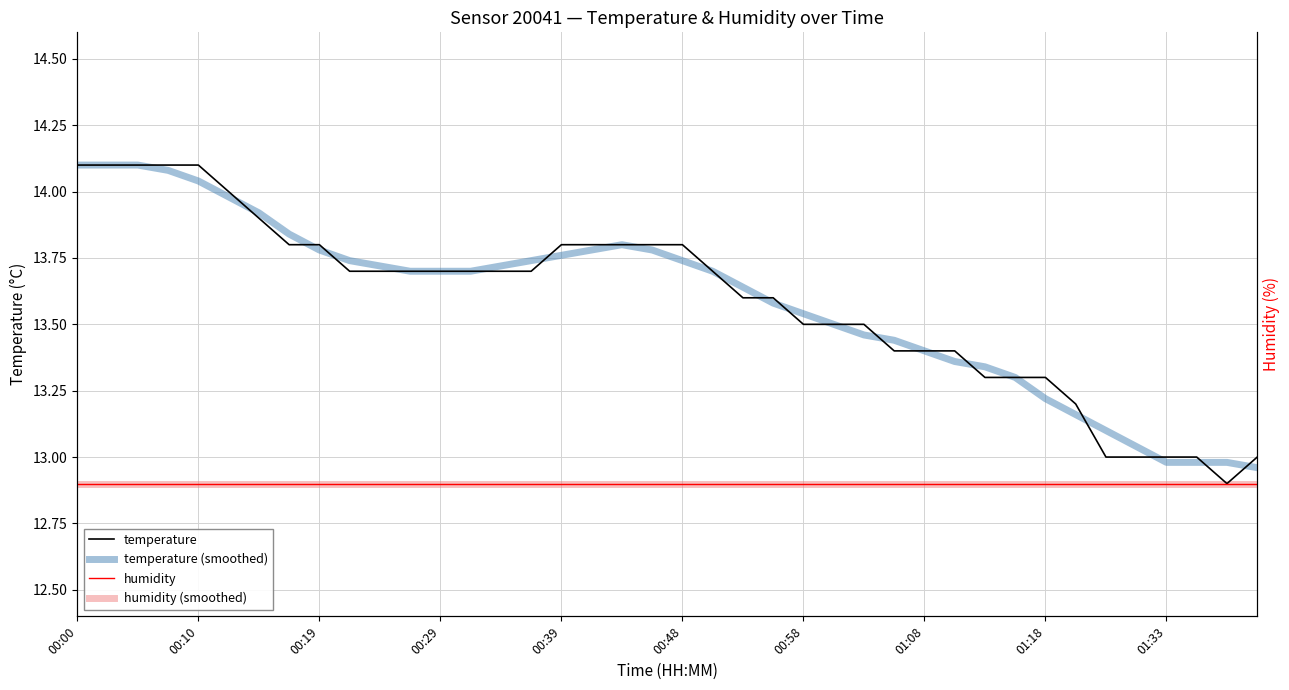

True or false: temperature (smoothed) and humidity intersect in this chart.

False